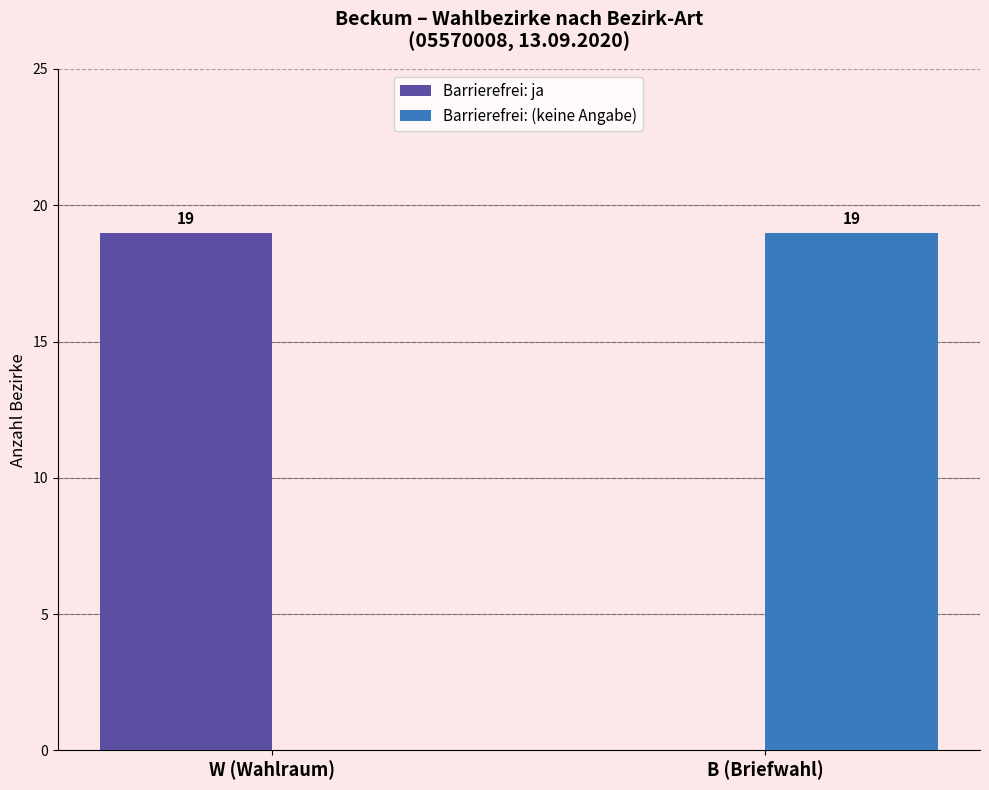

What is the total value across all series at B (Briefwahl)?

19